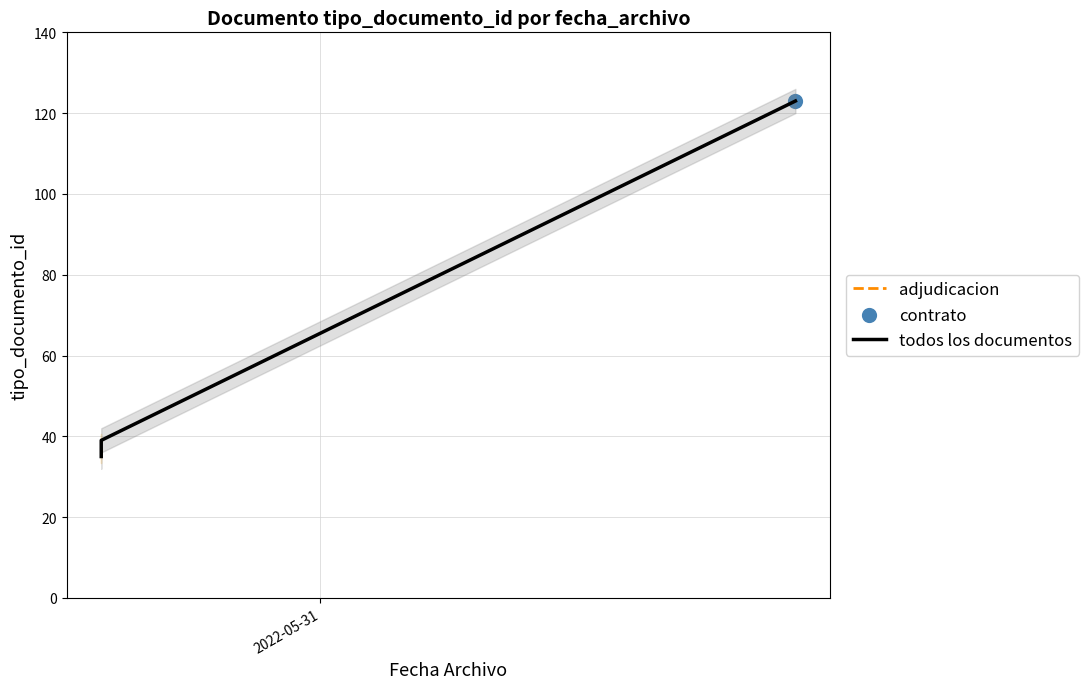

Between 2022-06-13 and 2022-05-25, which is larger?

2022-06-13